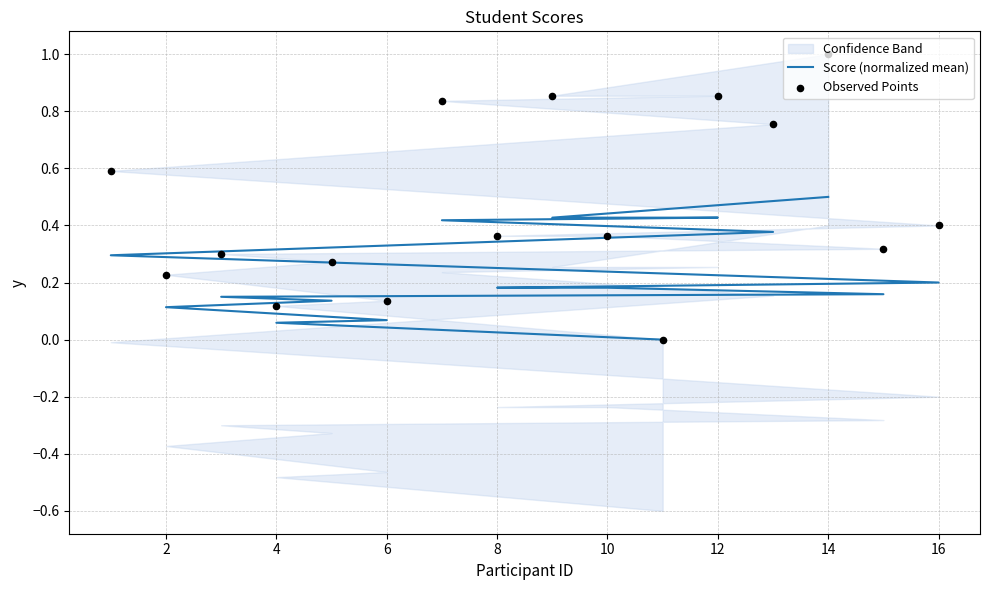

Which series reaches the maximum Y coordinate?

Observed Points